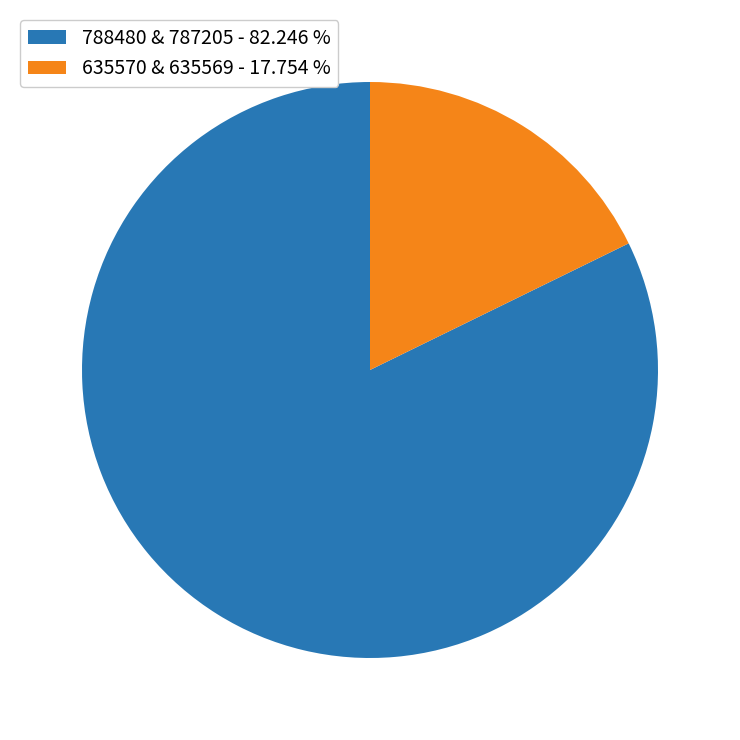

Combined, do 635570 & 635569 - 17.754 % and 788480 & 787205 - 82.246 % account for over 50%?

Yes